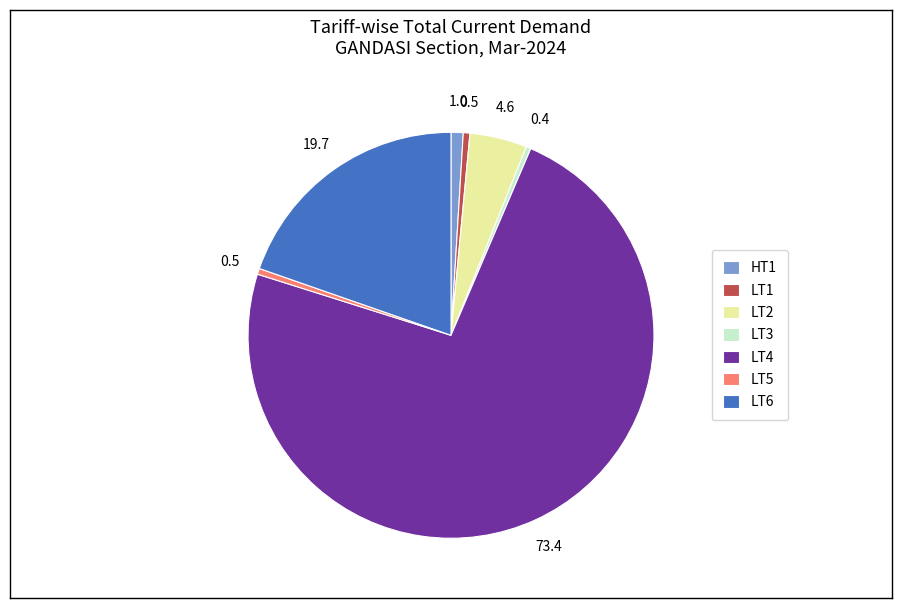

The LT6 slice represents 14% of the pie. True or false?

False